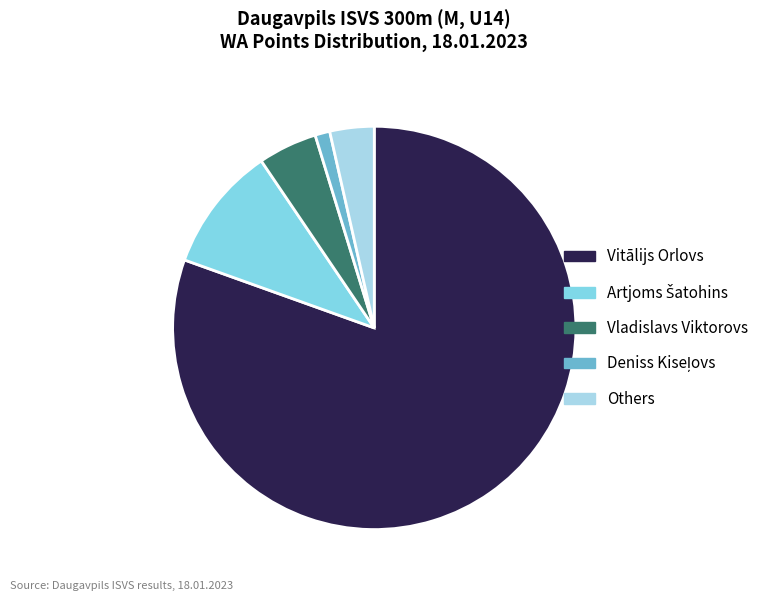

What is the ratio of the value at Vladislavs Viktorovs to the value at Others?

1.3